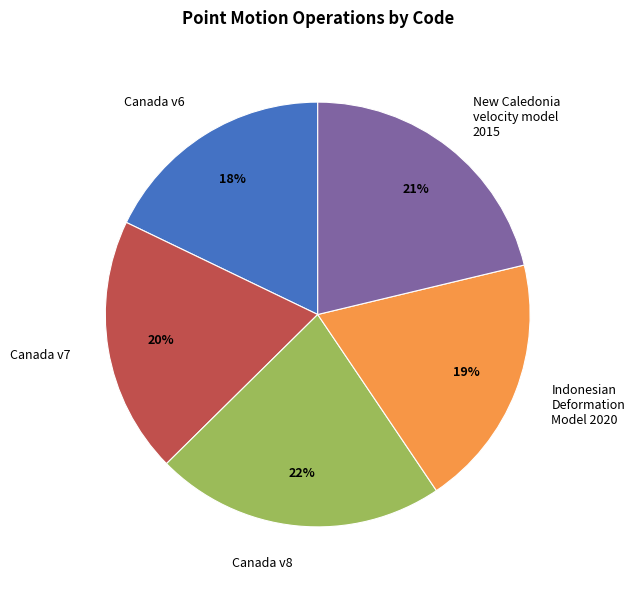

Is there any slice that represents more than half of the pie?

No